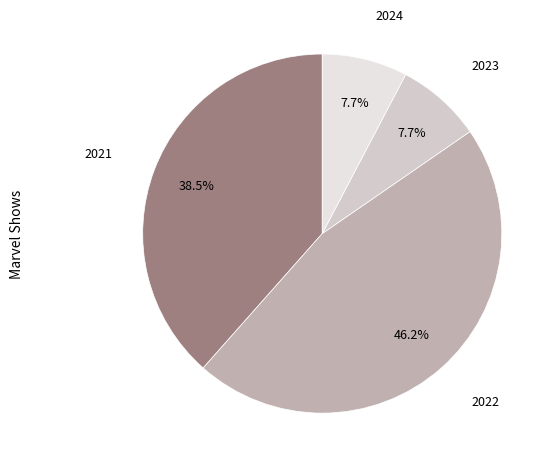

What is the largest slice in the pie chart?

2022